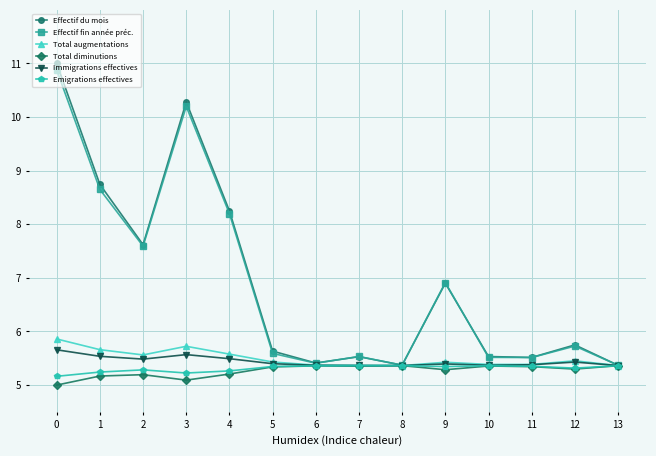

What value does the Immigrations effectives series have at 8?

5.4